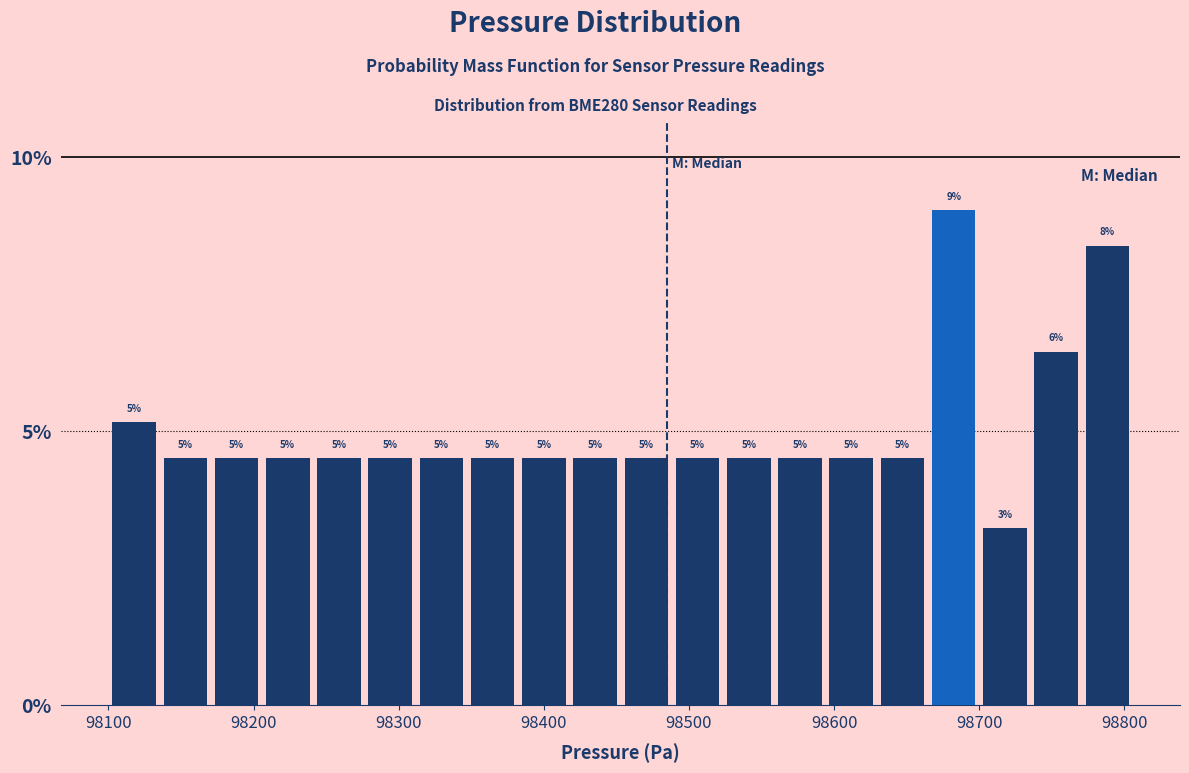

Read against the x-axis, roughly where is the centre of the tallest bar?

98680